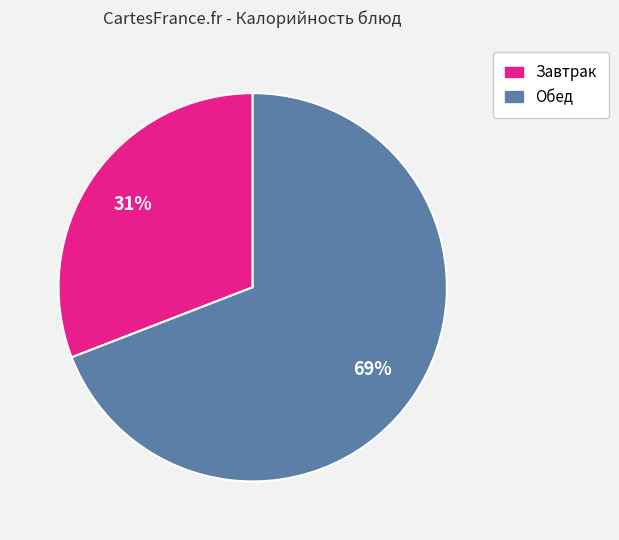

Is there a majority slice in this chart?

Yes